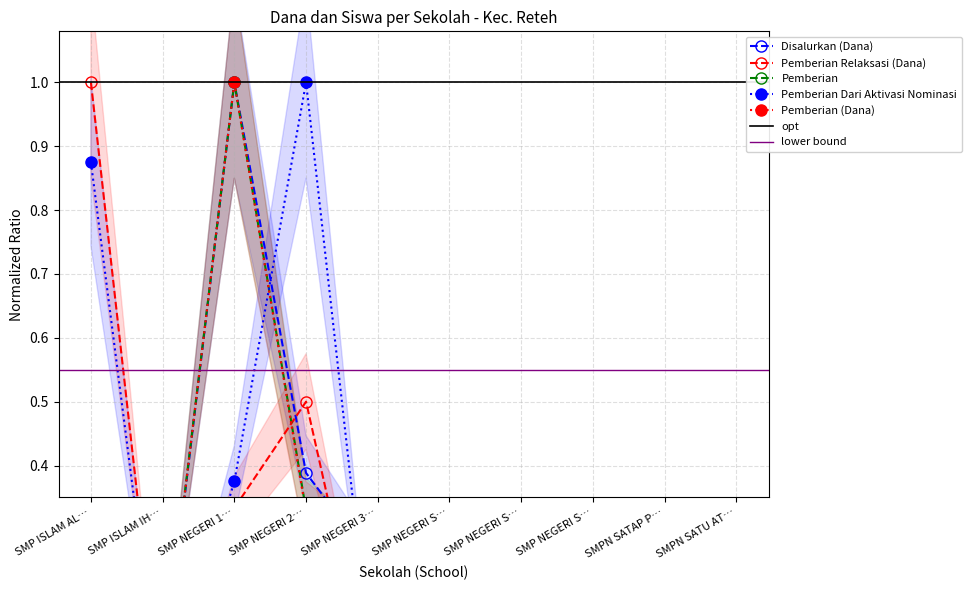

Count the number of categories in the chart.

10